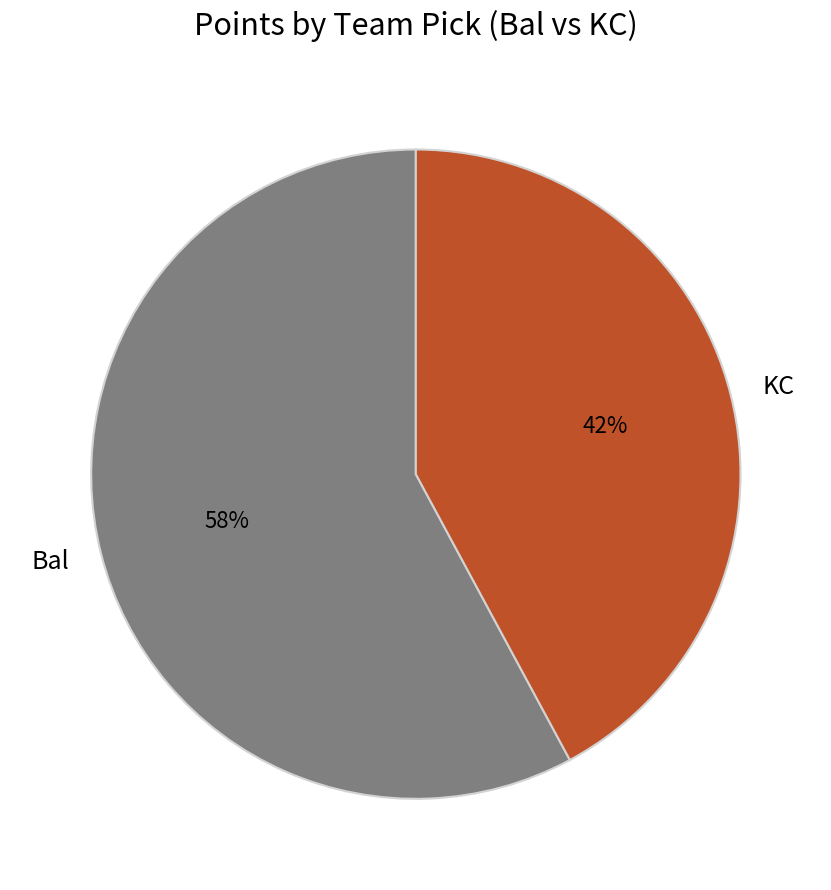

How many slices are in this pie chart?

2